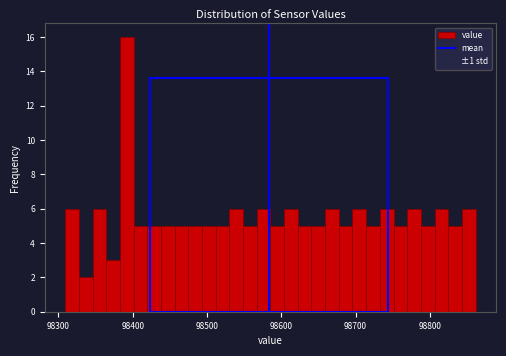

Around what value on the x-axis is the tallest bar? Give the approximate position of its centre, as read against the axis.

98390